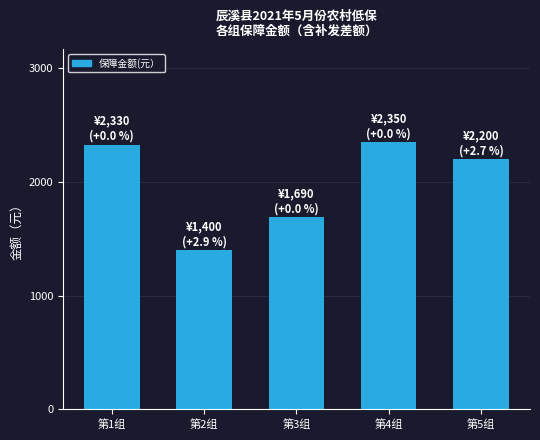

What is the greatest value displayed?

2350